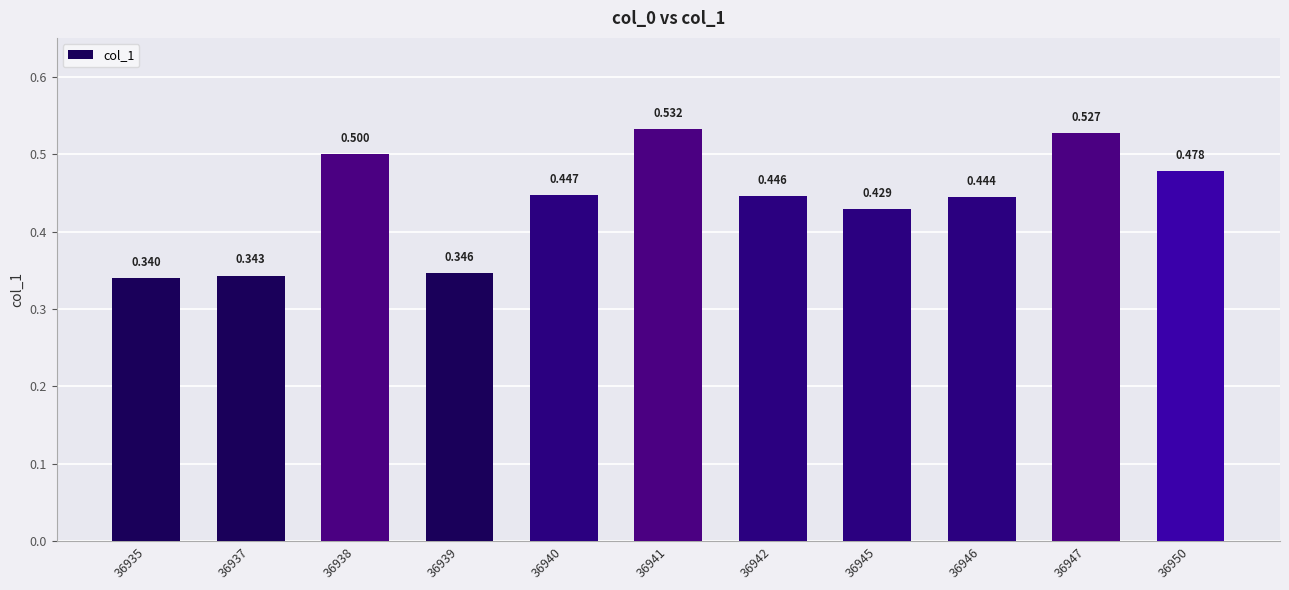

True or false: the data shows 0.2 at 36940.

False